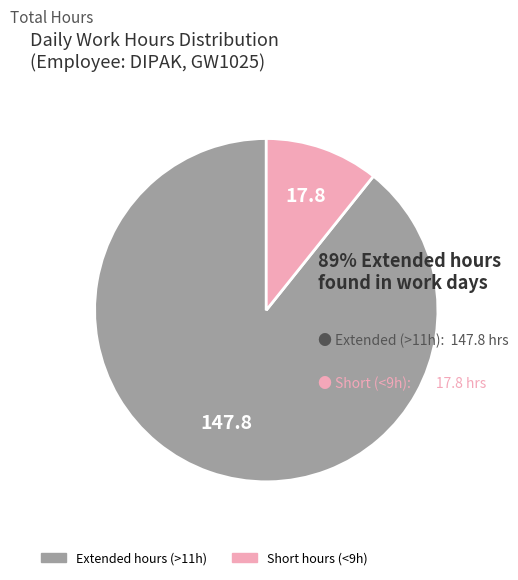

Is there a majority slice in this chart?

Yes